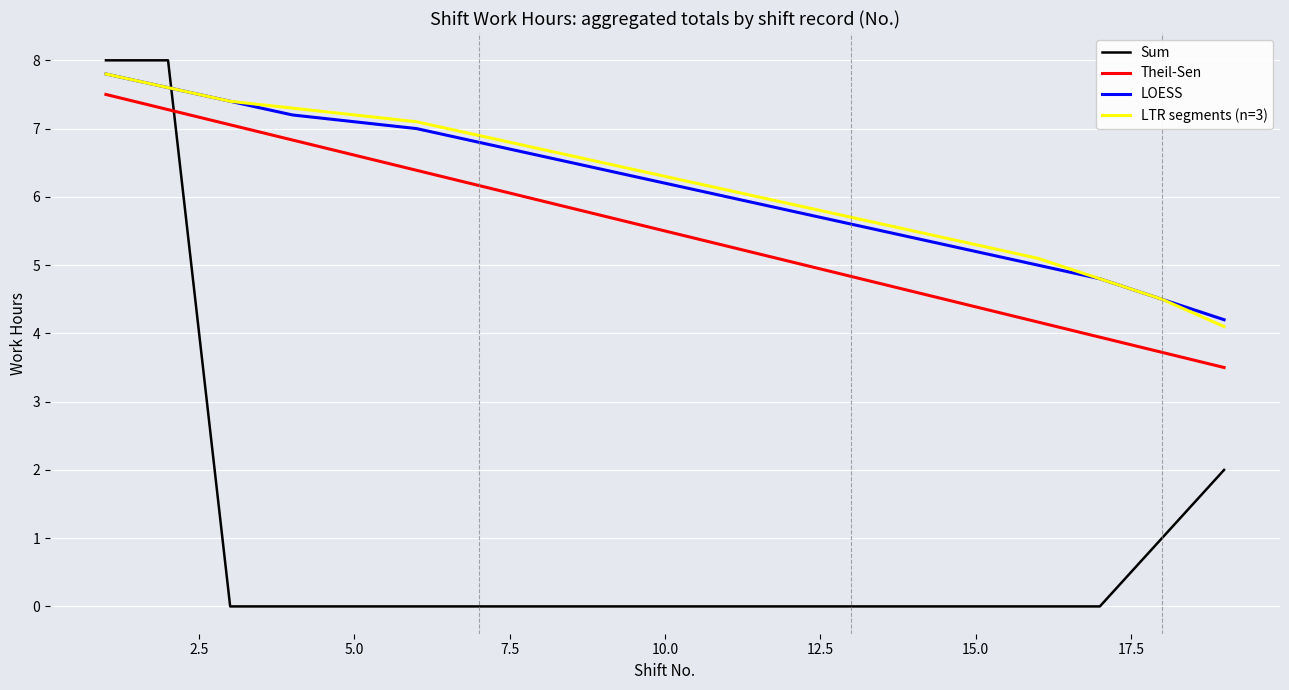

How many distinct data groups are displayed?

4